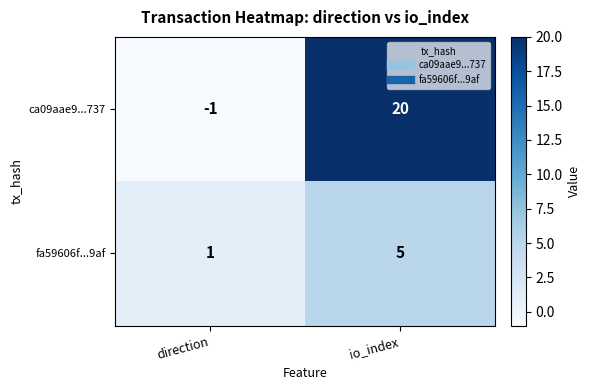

List the labels in order of fa59606f...9af value, smallest first.

direction, io_index